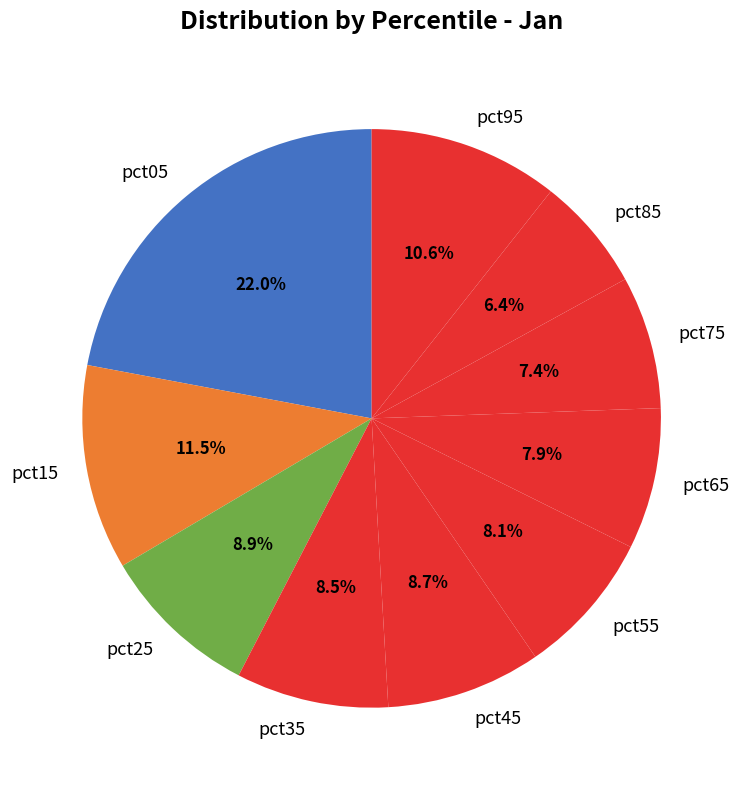

The pct45 slice represents 19% of the pie. True or false?

False